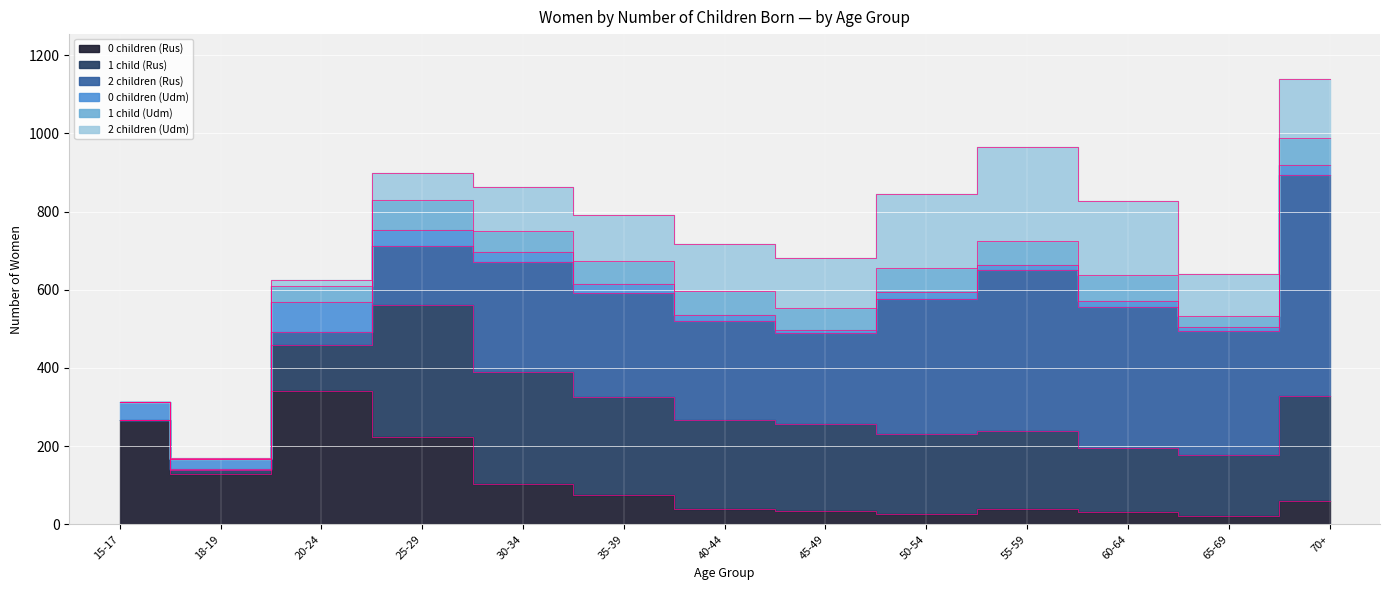

How many times do 1 child (Rus) and 2 children (Rus) cross each other?

2